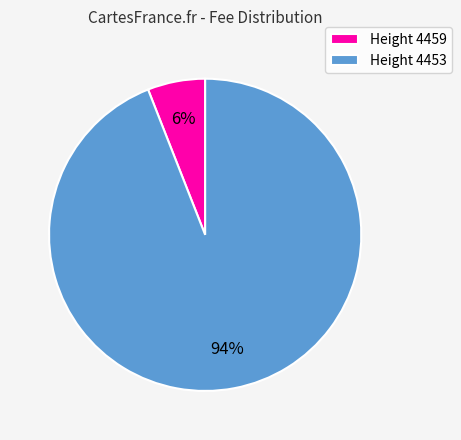

To the nearest percent, what portion does Height 4459 represent?

6%